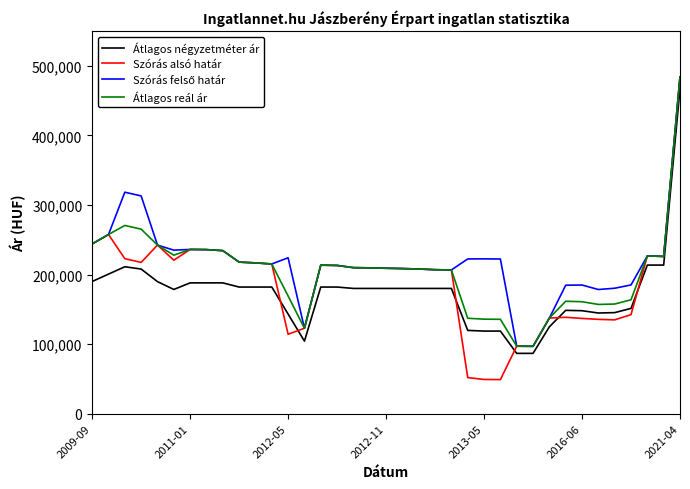

Which series has the widest spread of values?

Szórás alsó határ